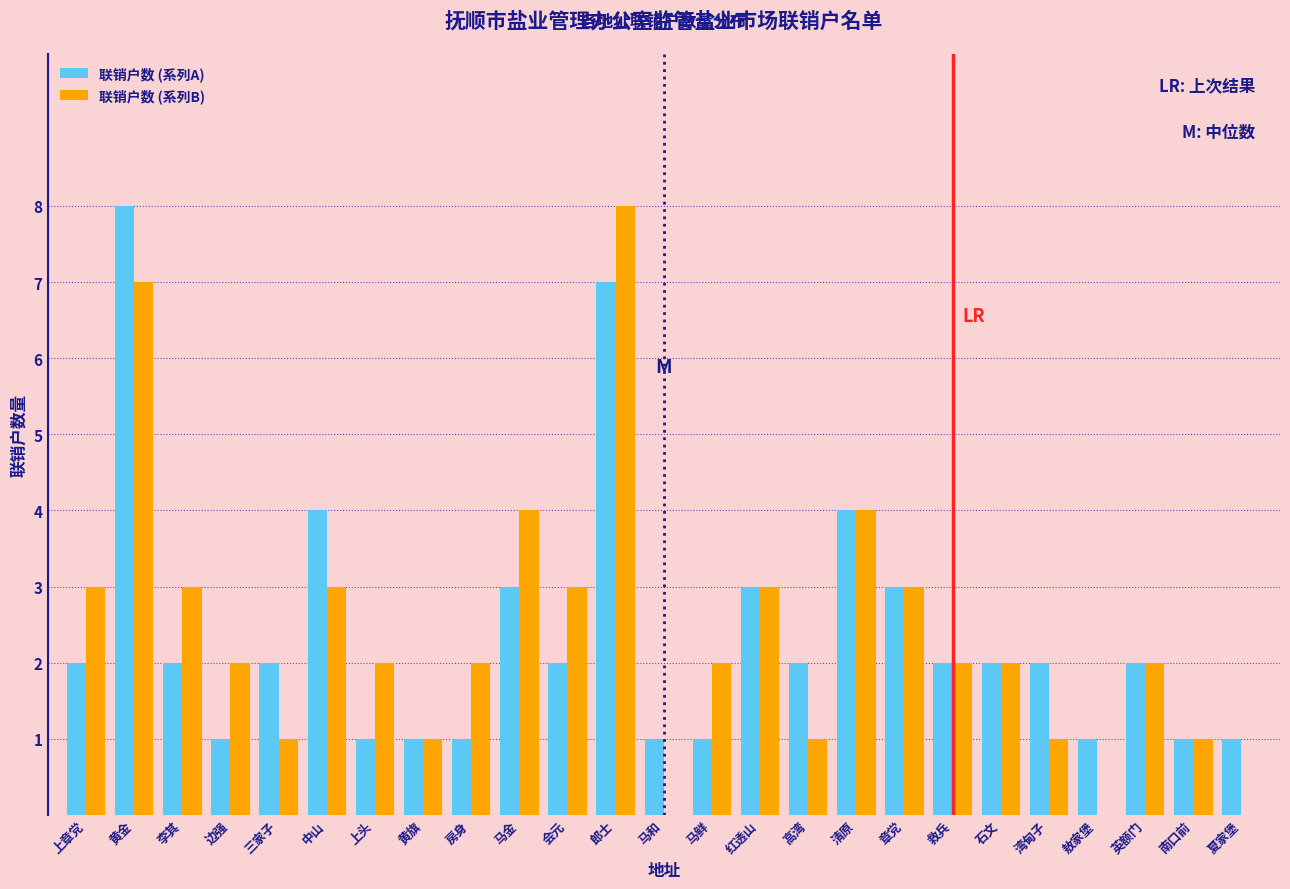

Is the value of 联销户数 (系列B) at 马和 greater than the value of 联销户数 (系列A) at 敖家堡?

No